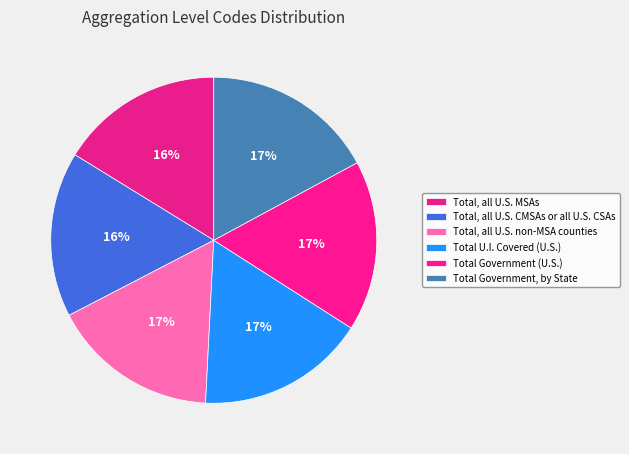

Count the number of slices in the pie.

6